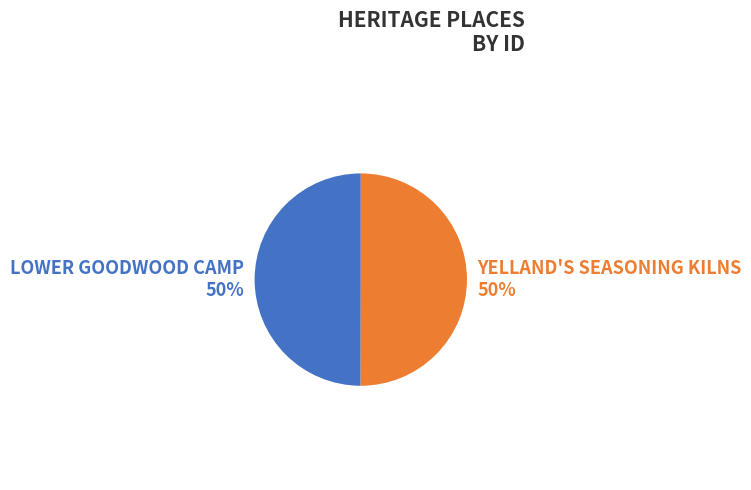

Is the sum of LOWER GOODWOOD CAMP and YELLAND'S SEASONING KILNS greater than half?

Yes